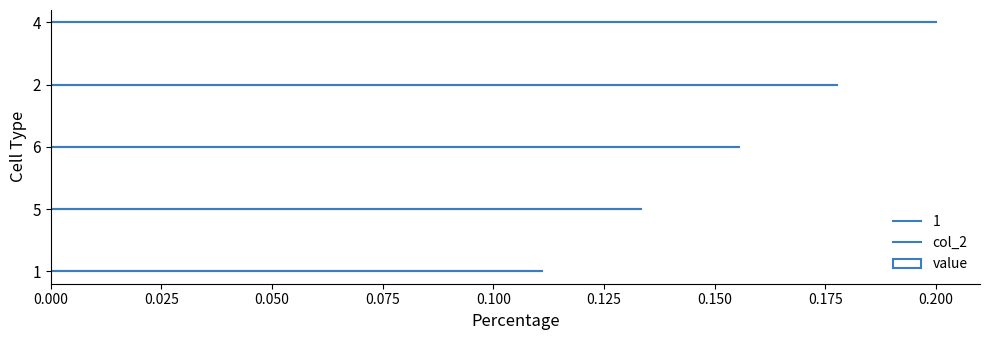

Which has a higher value, 1 or 2?

2